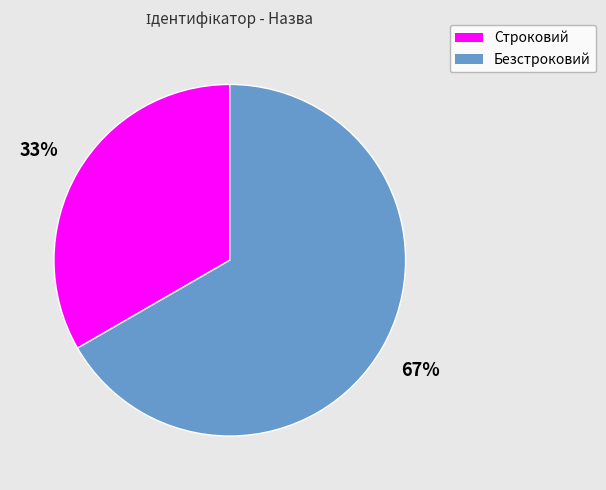

To the nearest percent, what is the average slice percentage?

50%